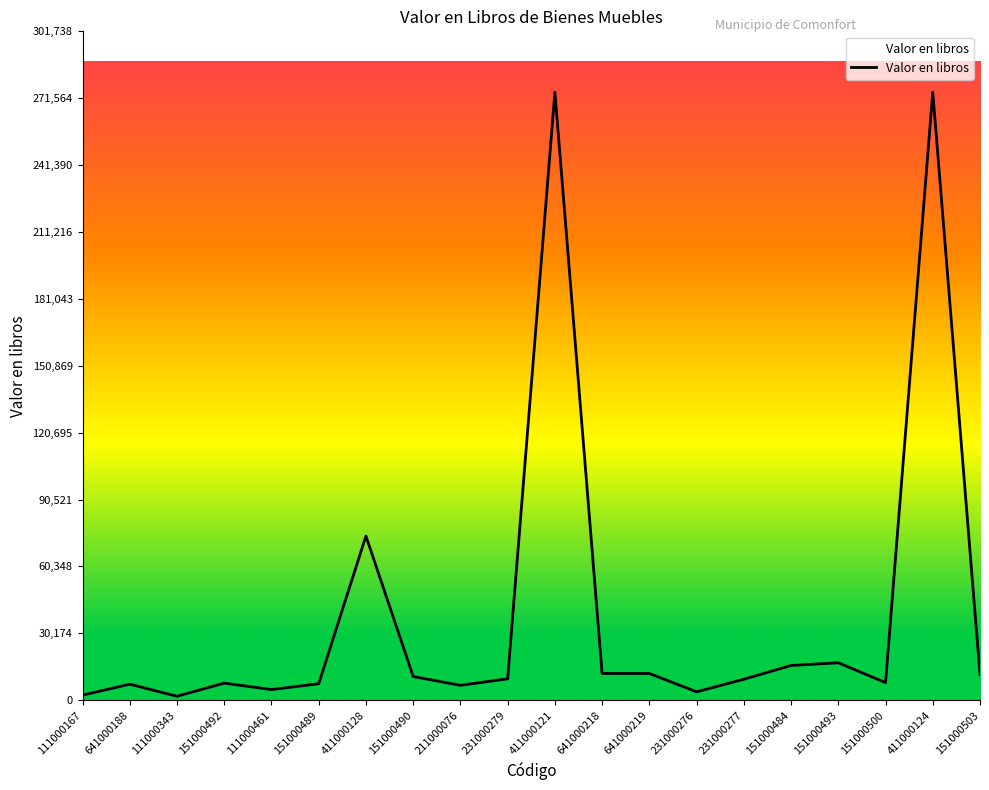

True or false: the data shows 7229.5 at 641000188.

True